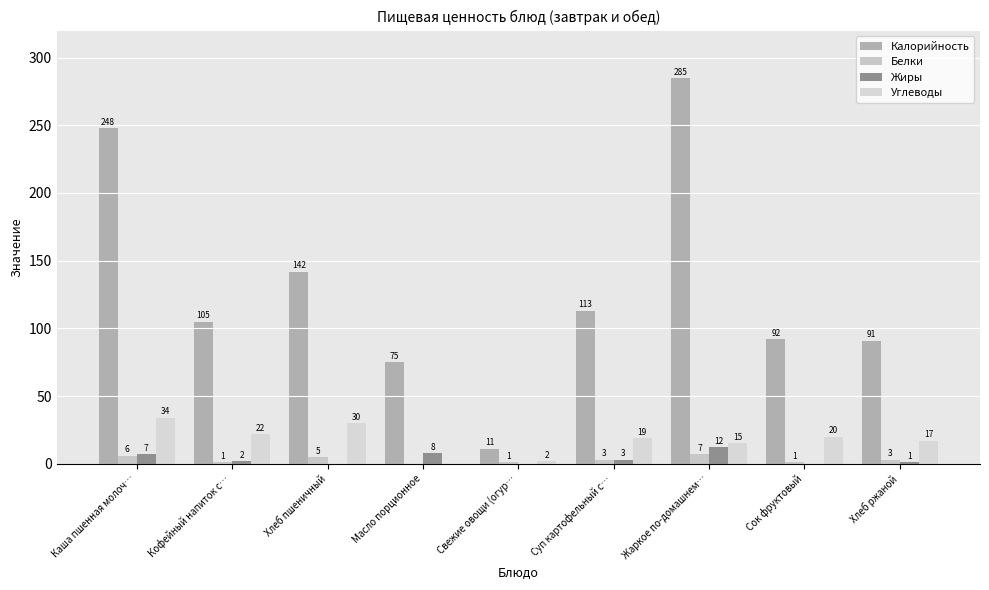

How many groups of bars are there?

9